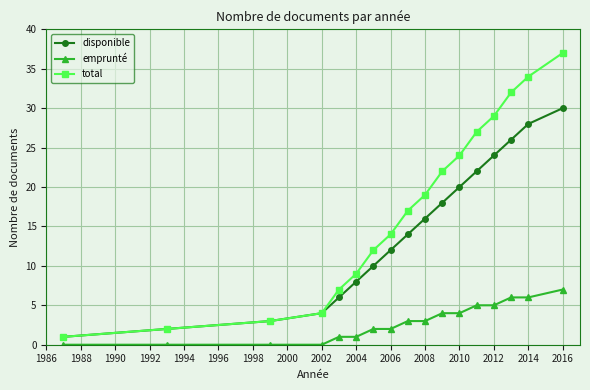

Rank the series by their maximum value, from lowest to highest.

emprunté, disponible, total